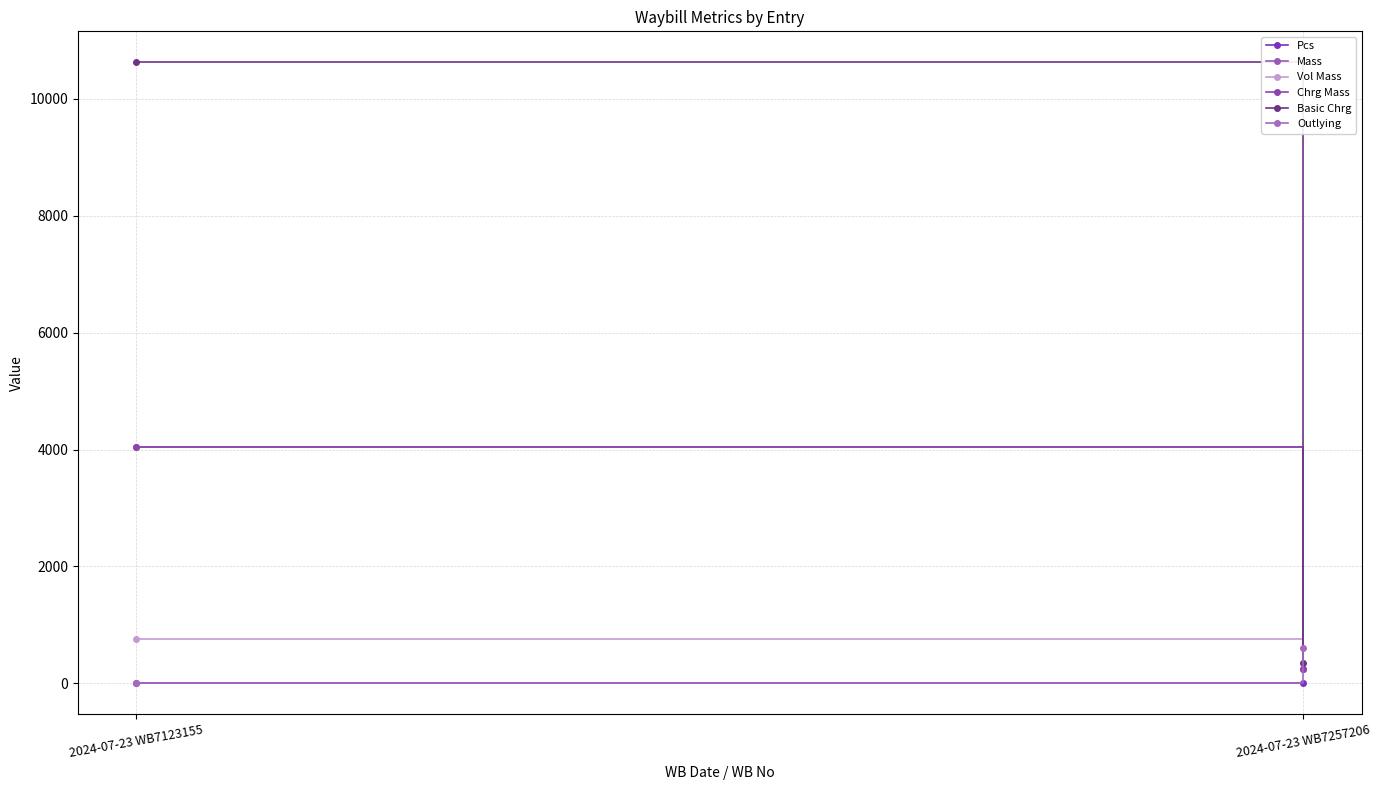

How many data points in Mass are less than 4040?

1